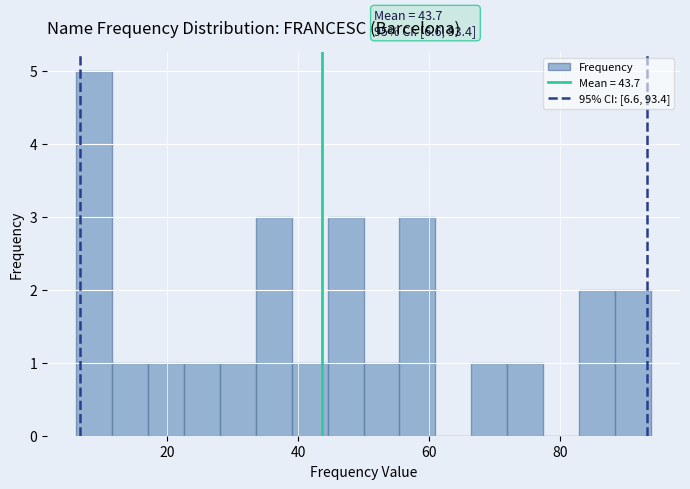

Read against the x-axis, roughly where is the centre of the tallest bar?

8